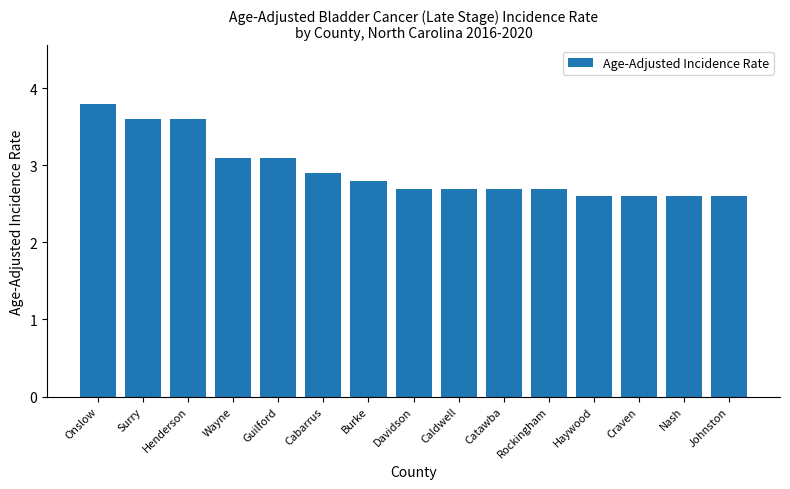

What is the greatest value displayed?

3.8